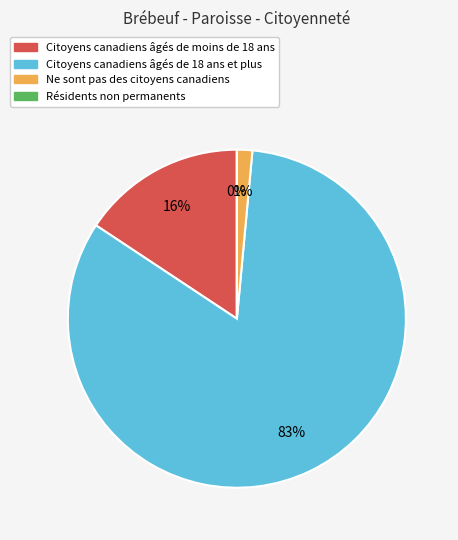

What portion of the pie excludes Citoyens canadiens âgés de 18 ans et plus?

17.2%